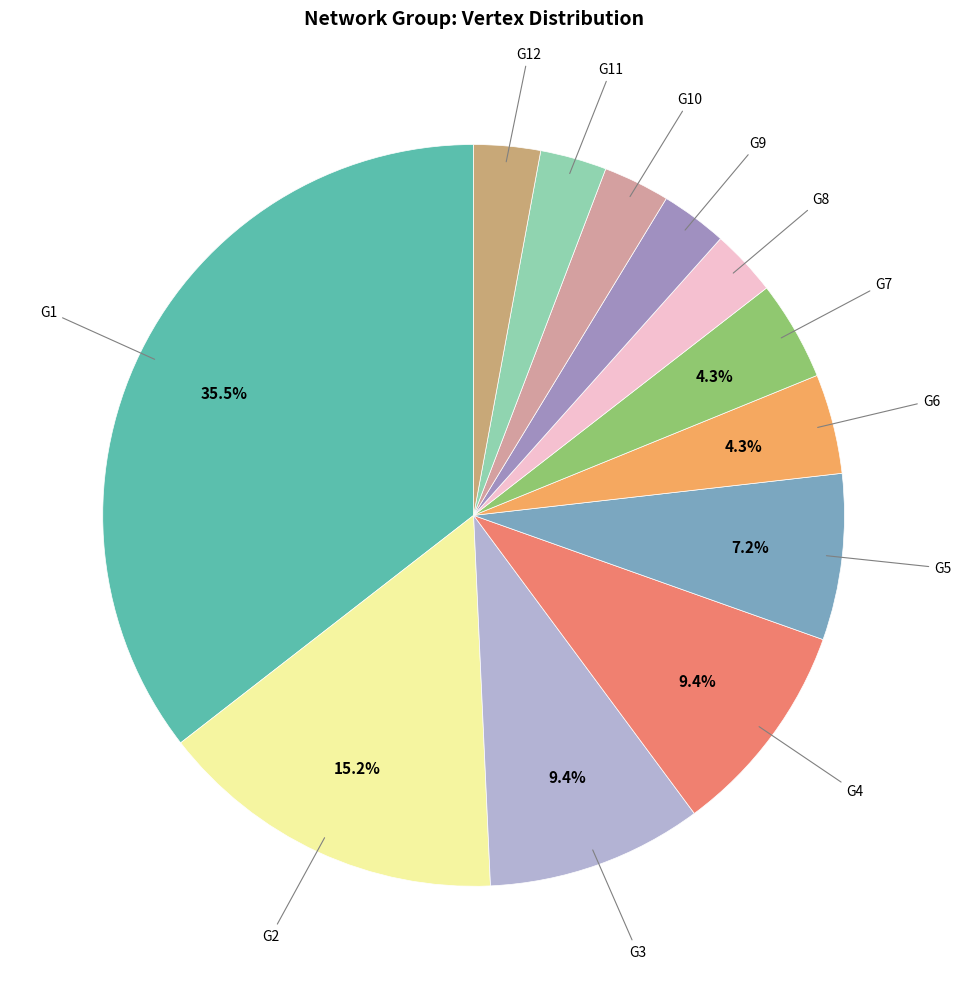

Is G7 the majority of the pie?

No